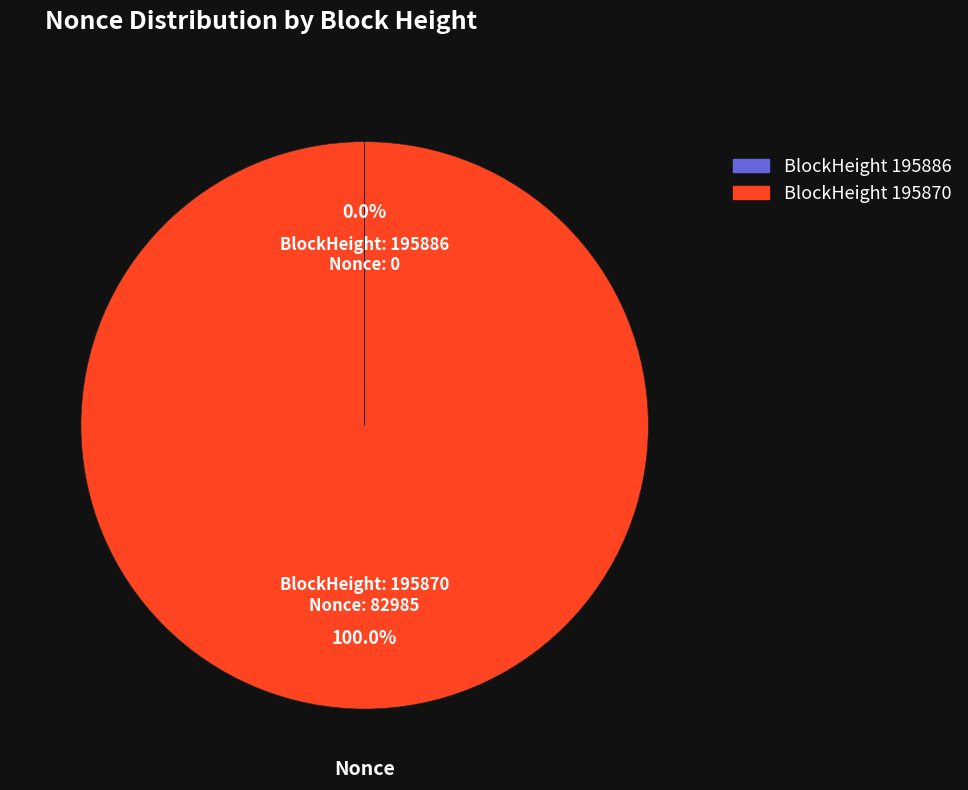

To the nearest percent, what is the average slice percentage?

50%